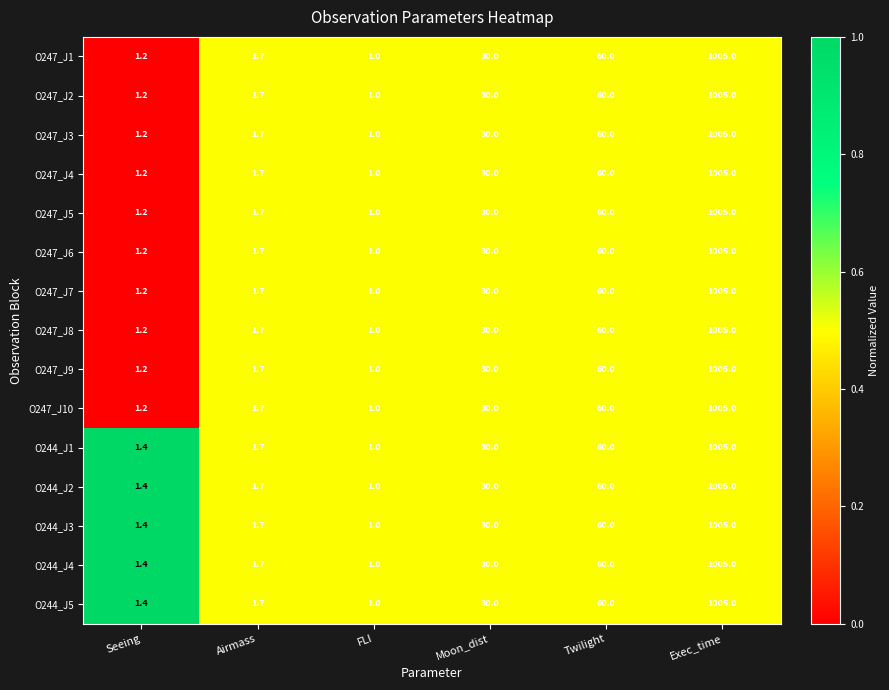

List the labels in order of O247_J6 value, smallest first.

FLI, Seeing, Airmass, Moon_dist, Twilight, Exec_time